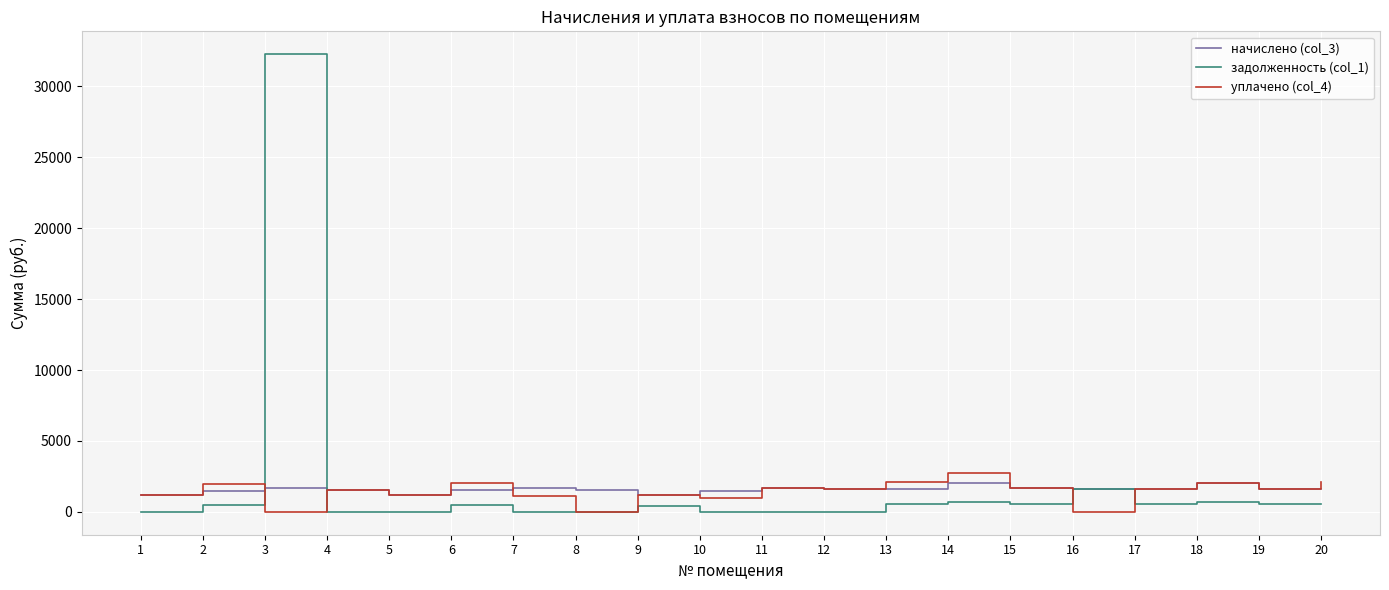

The value of начислено (col_3) at 11 is 1710.8. True or false?

True